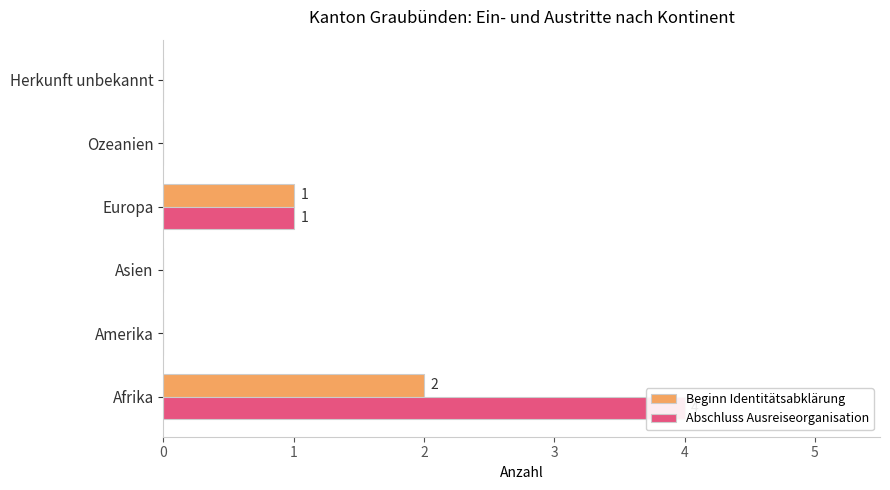

Rank the series by their average value, from lowest to highest.

Beginn Identitätsabklärung, Abschluss Ausreiseorganisation